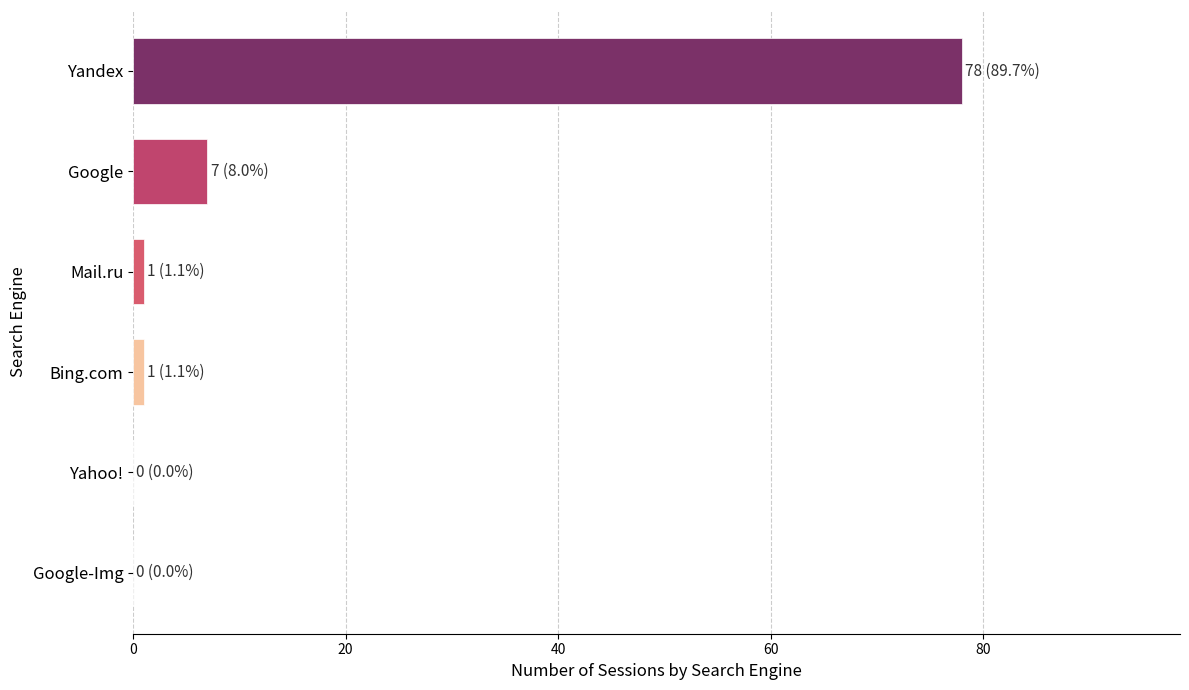

What is the greatest value displayed?

78